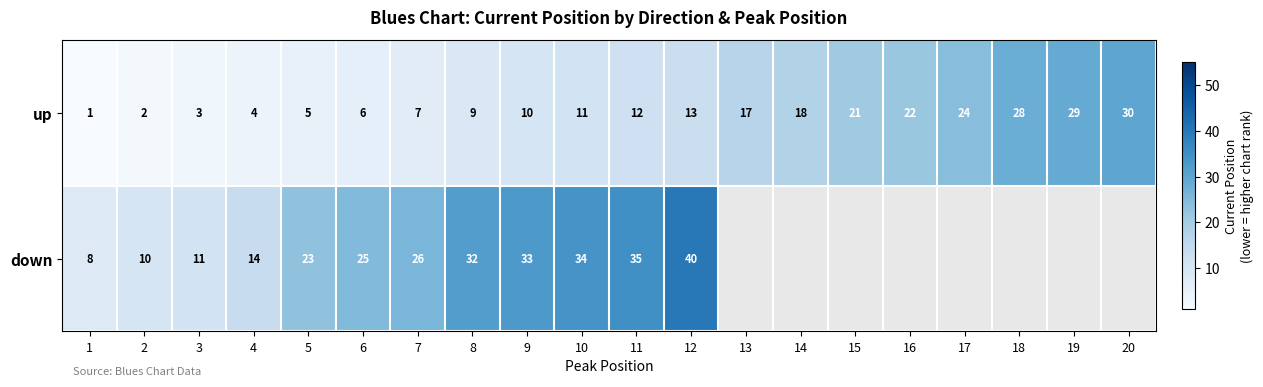

The value of row_1 at 6 is 25.0. True or false?

True